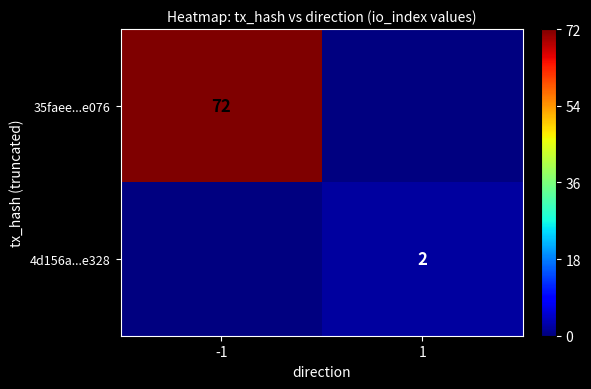

True or false: 35faee...e076 has a value of 72 at -1.

True